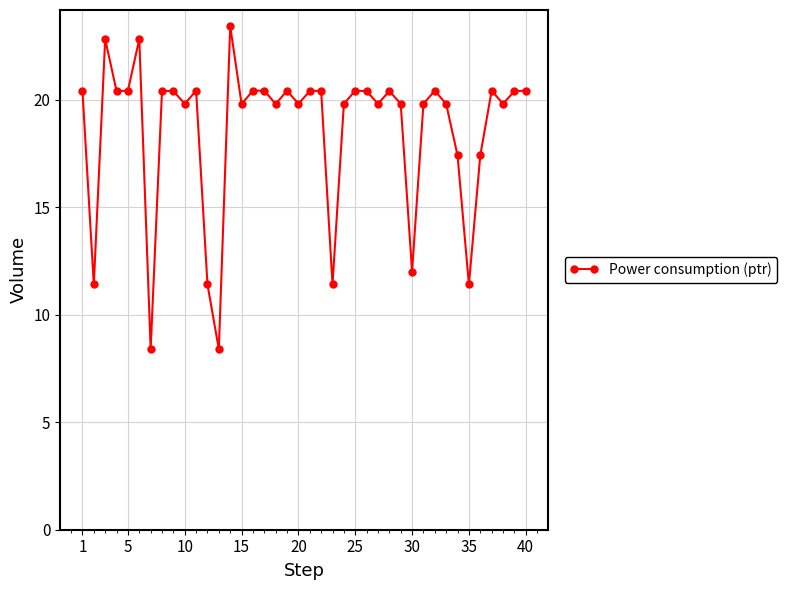

What is the difference between the maximum and second lowest values?

15.0